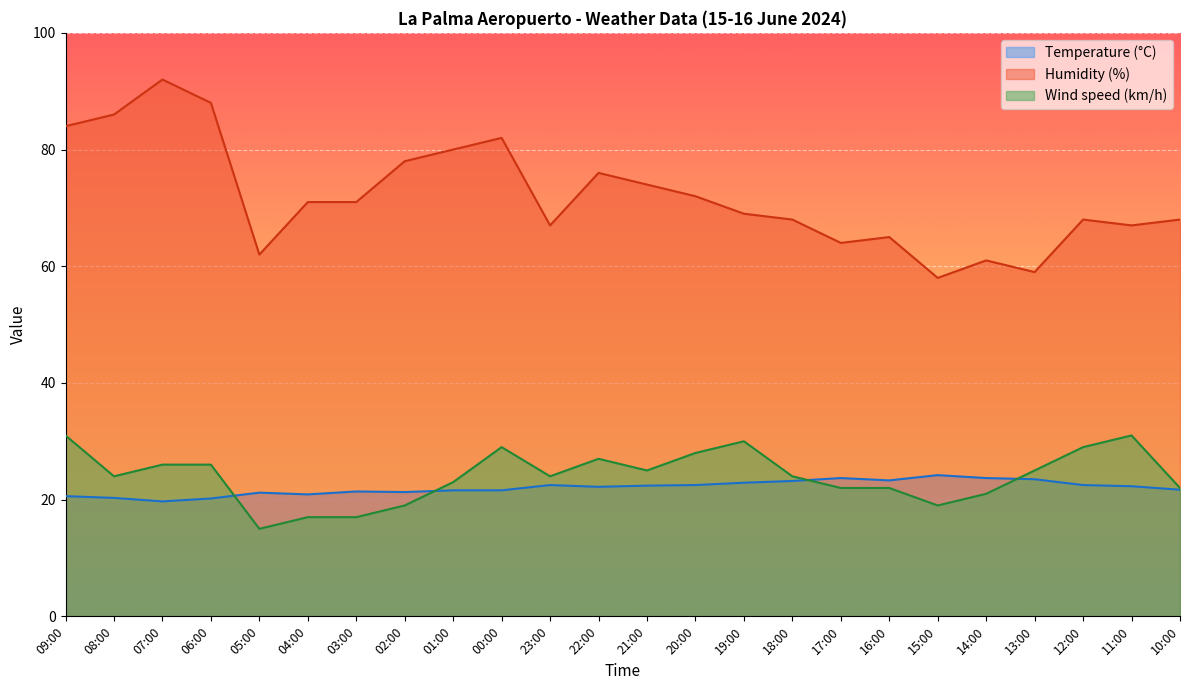

How many series are shown in this chart?

3